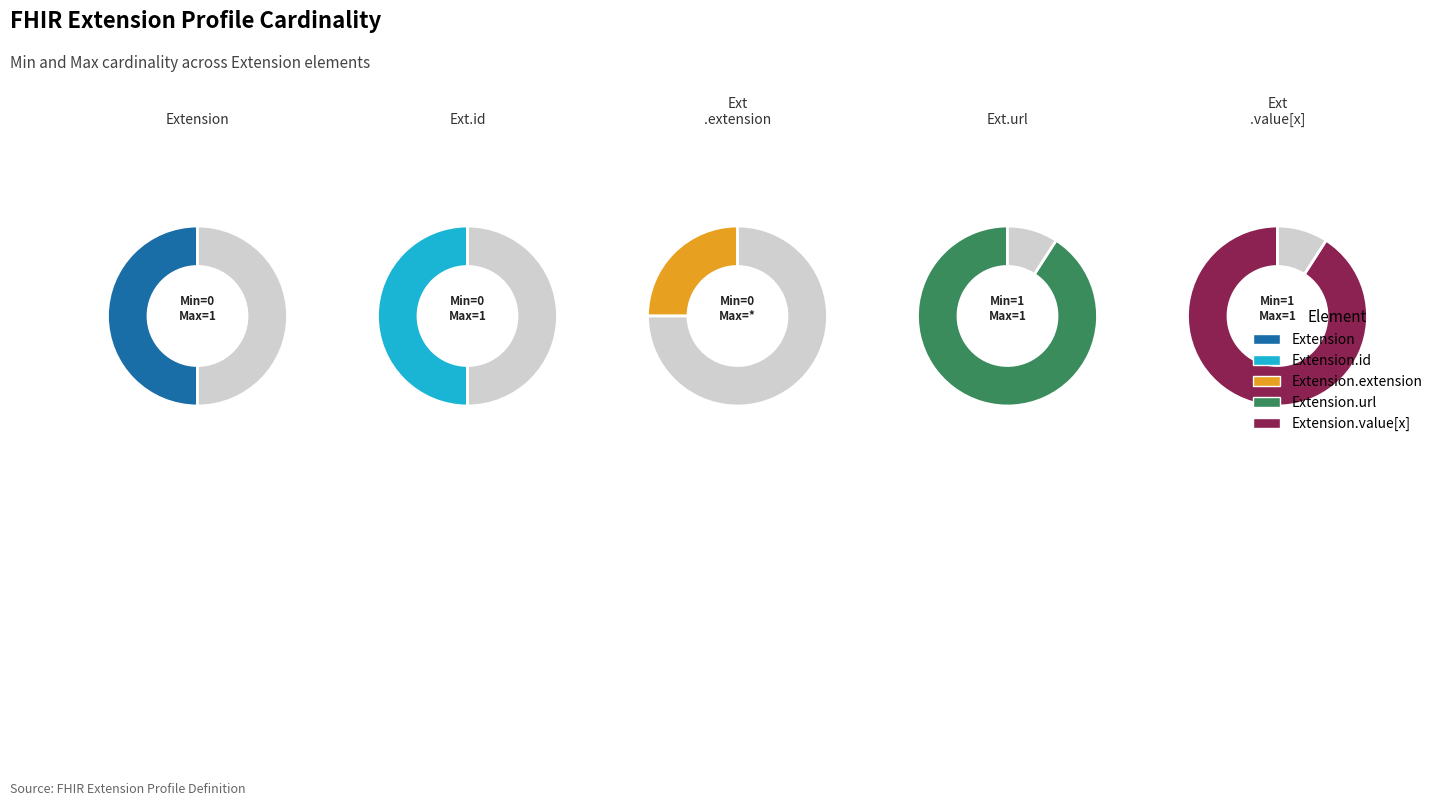

Does any single category account for the majority?

No